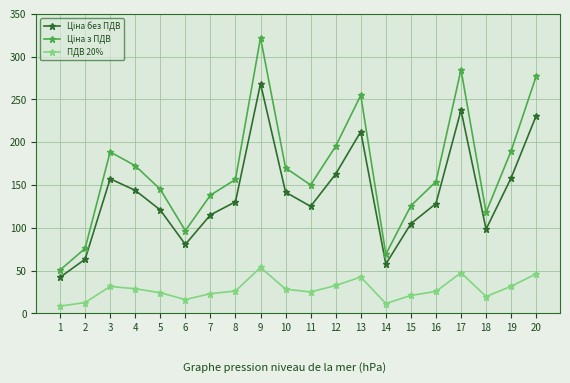

Which label corresponds to the largest value in the chart?

9